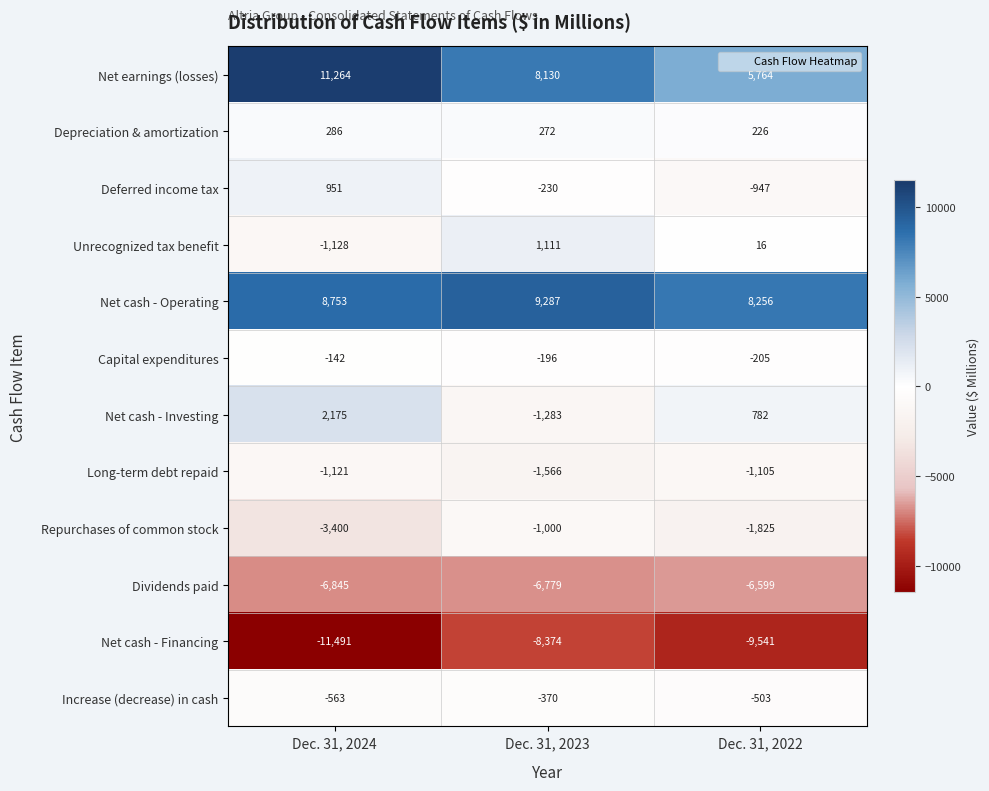

Which series has the largest total across all categories?

Net cash - Operating